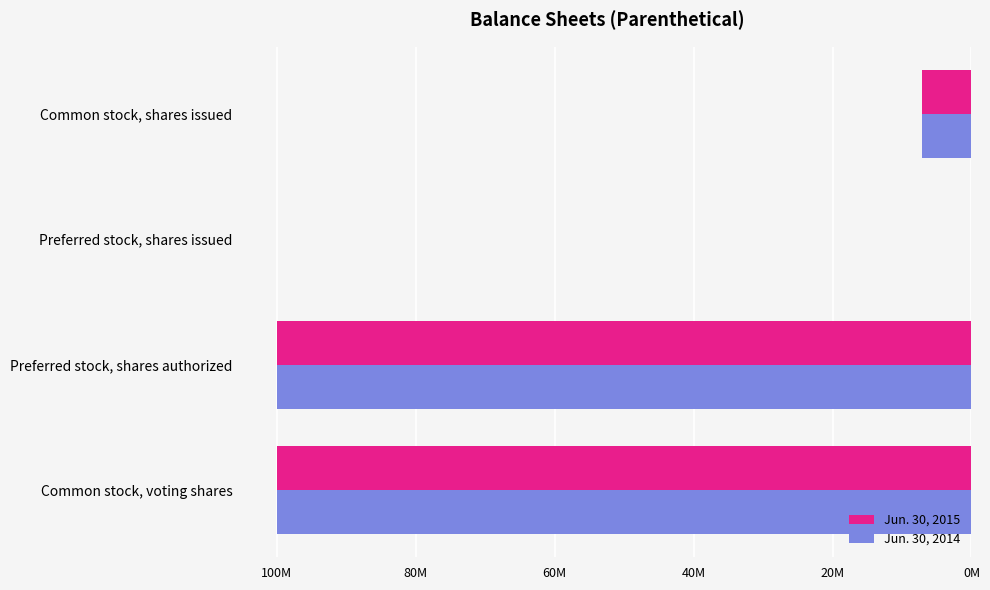

What are all the series names shown in the legend?

Jun. 30, 2015, Jun. 30, 2014